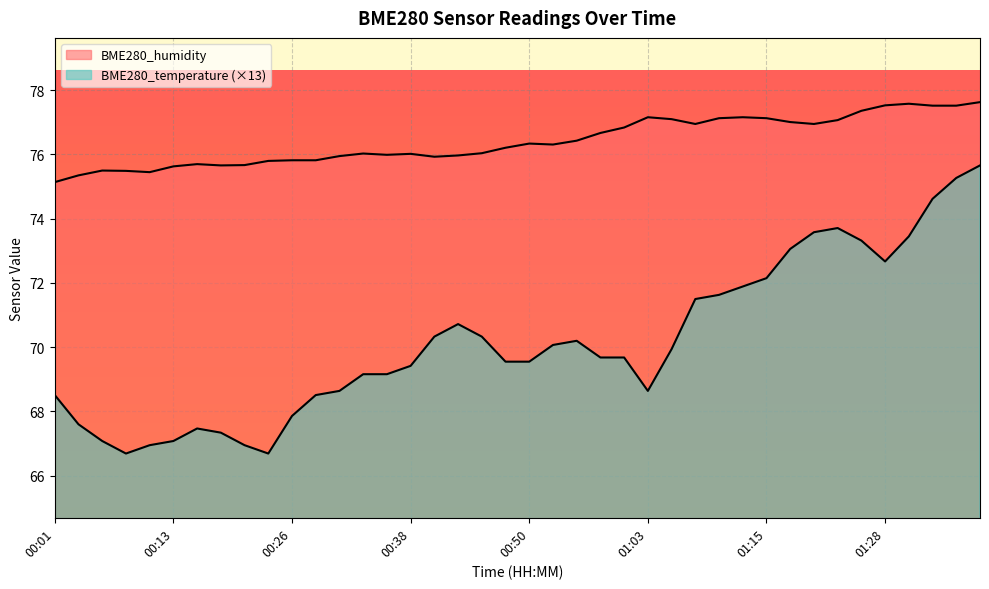

At 01:33, list the series in order from largest to smallest.

BME280_humidity, BME280_temperature